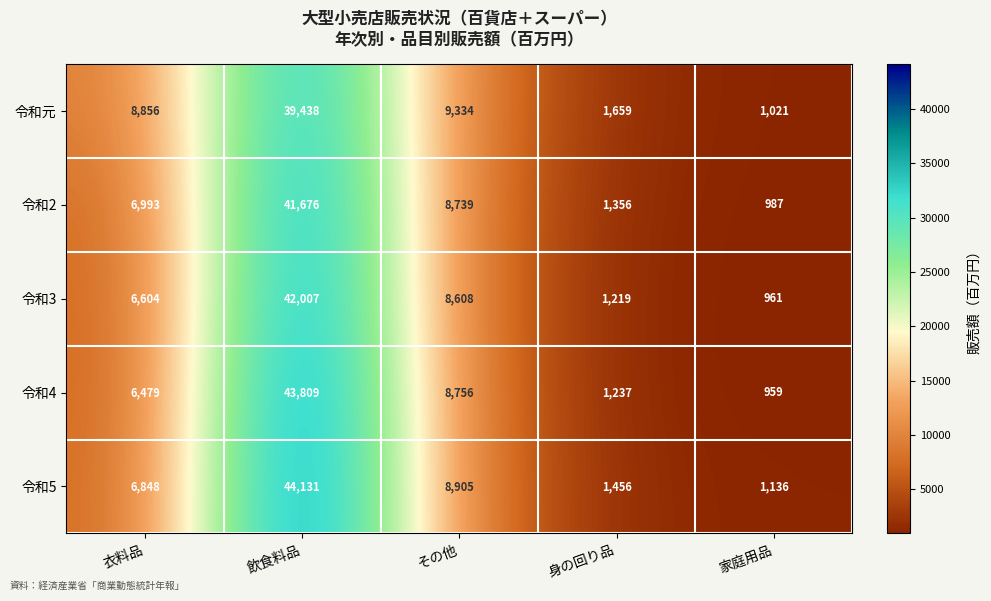

Reading left to right, extract all data points from this chart.

令和元: 8856	39438	9334	1659	1021
令和2: 6993	41676	8739	1356	987
令和3: 6604	42007	8608	1219	961
令和4: 6479	43809	8756	1237	959
令和5: 6848	44131	8905	1456	1136